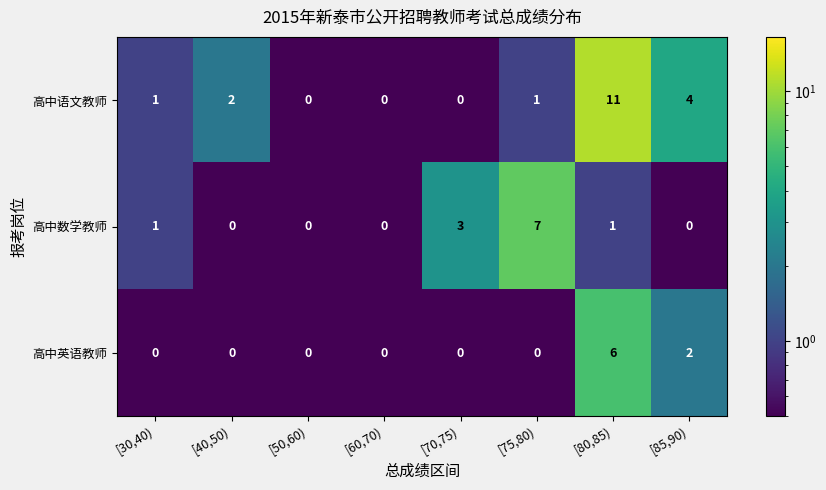

Which category has the highest value across all series?

[80,85)